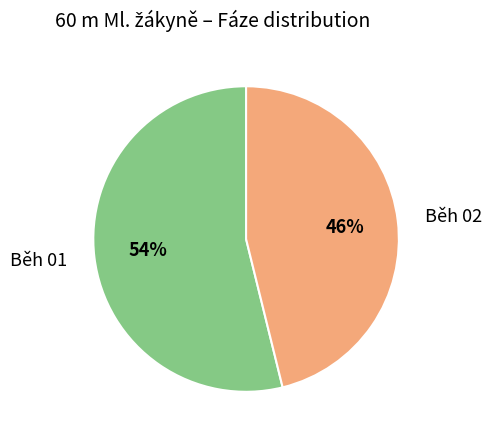

To the nearest percent, what is the difference between the largest and smallest slice percentages?

8%